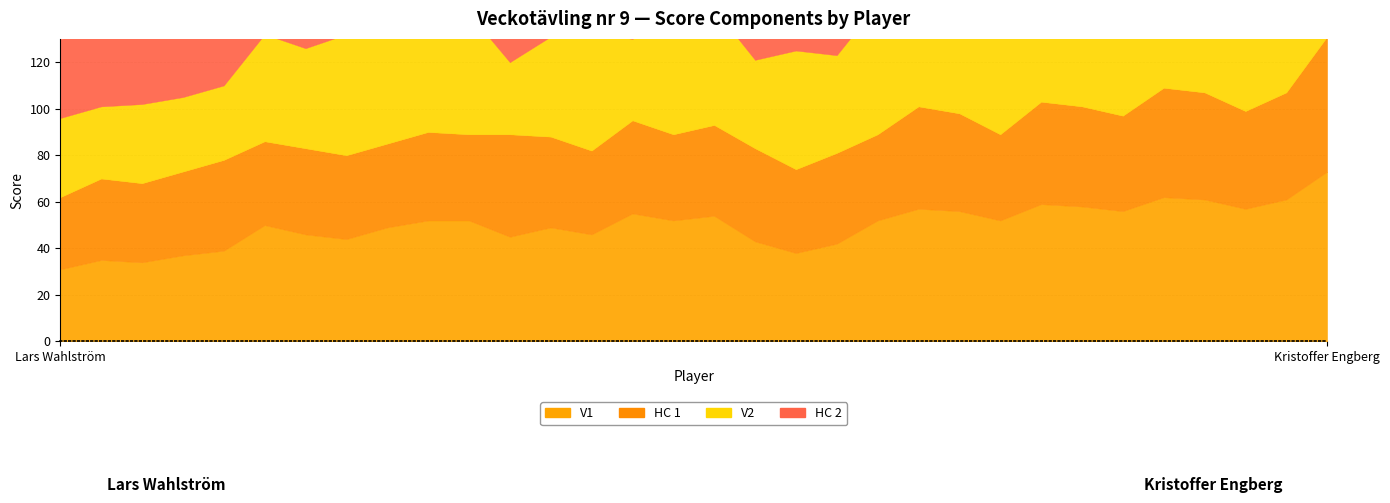

What is the difference between the maximum and minimum values in the HC 1 series?

27